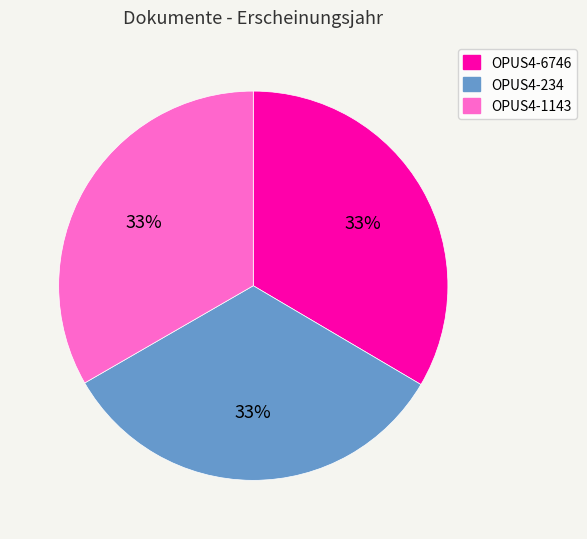

Is there any slice that represents more than half of the pie?

No